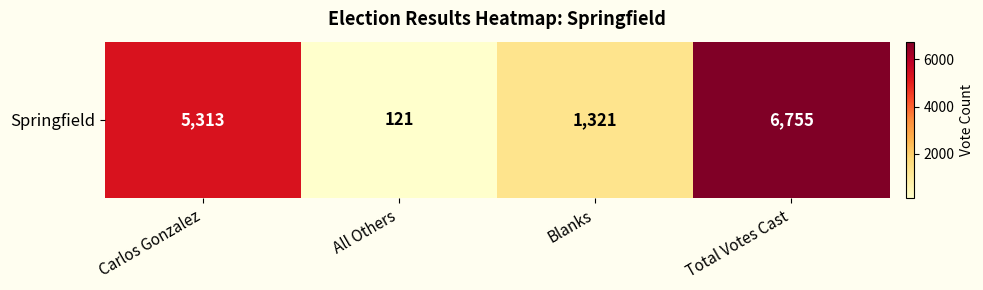

True or false: the data shows 2028 at Blanks.

False